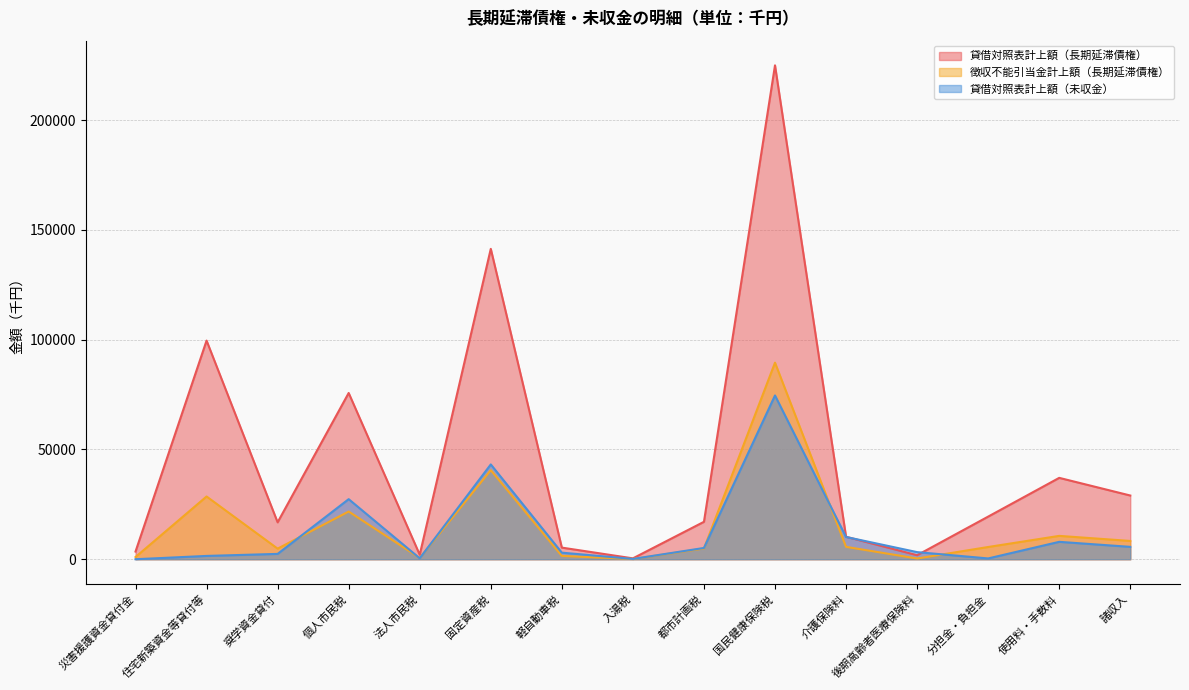

How many interior local valleys does the 貸借対照表計上額（未収金） series have?

3